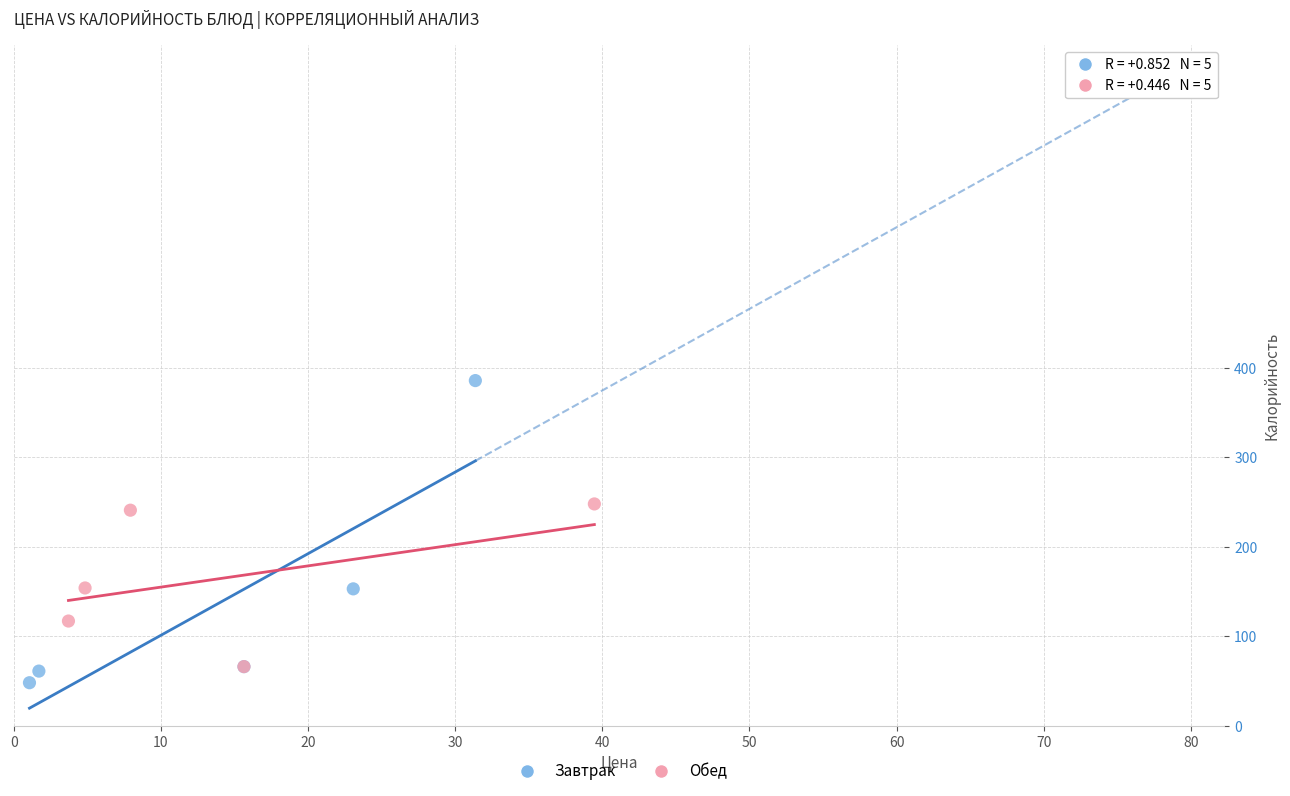

Which series has the widest spread of Y values?

Завтрак